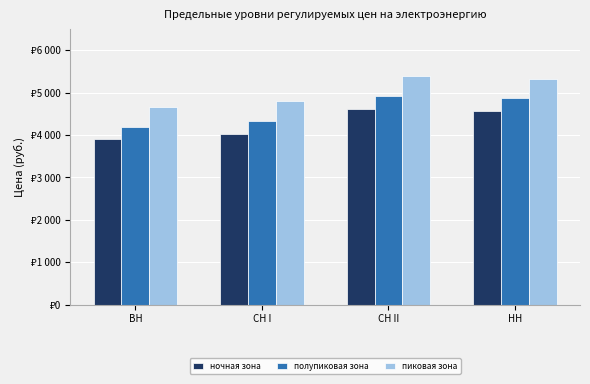

Reading left to right, list all the values displayed in this chart.

ночная зона: 3900.9	4031.1	4620.7	4568.1
полупиковая зона: 4195.6	4325.9	4915.5	4862.8
пиковая зона: 4659.4	4789.7	5379.2	5326.6